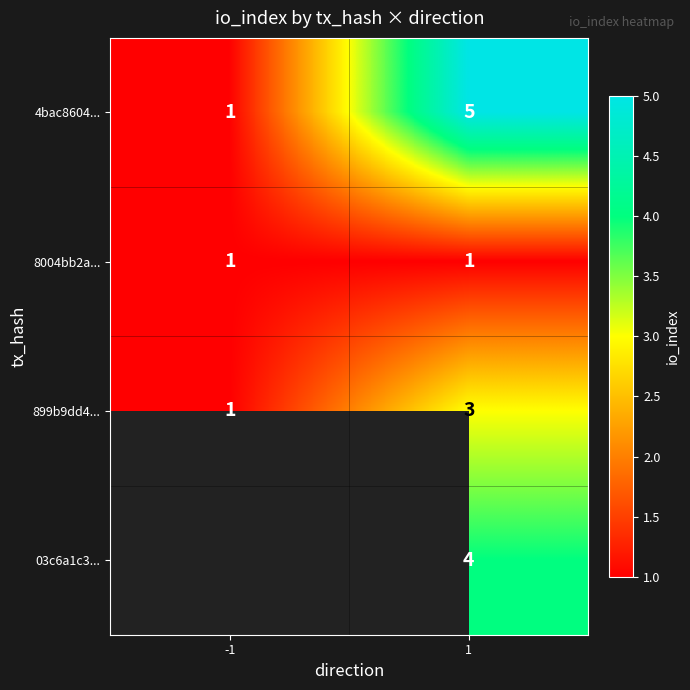

What is the highest value of the 4bac8604... series?

5